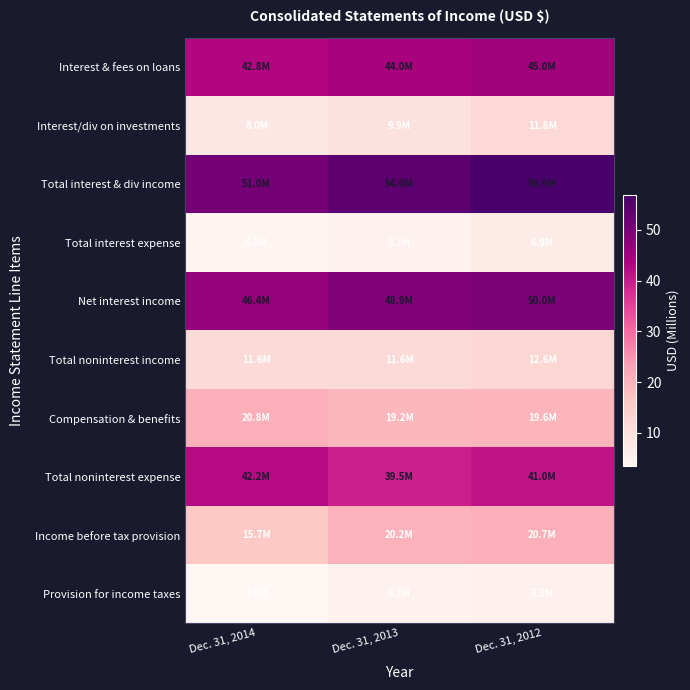

Which has a higher value, Dec. 31, 2014 or Dec. 31, 2013?

Dec. 31, 2013